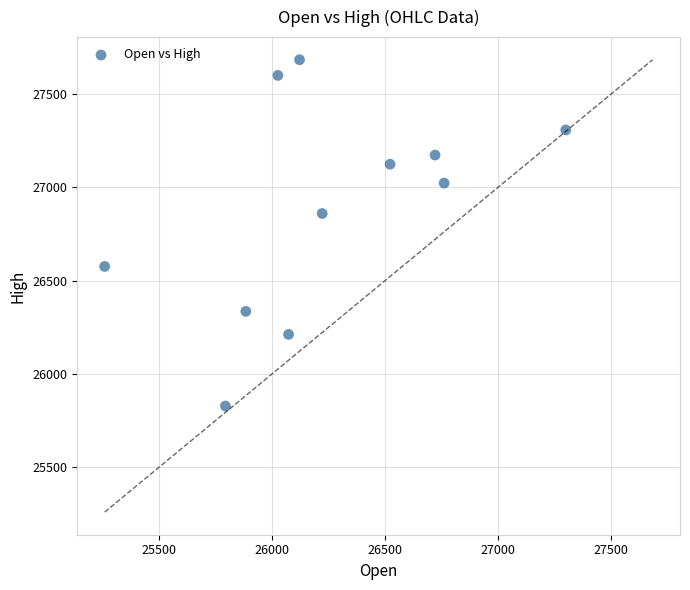

What Y value in the scatter plot is closest to 26756?

26860.5